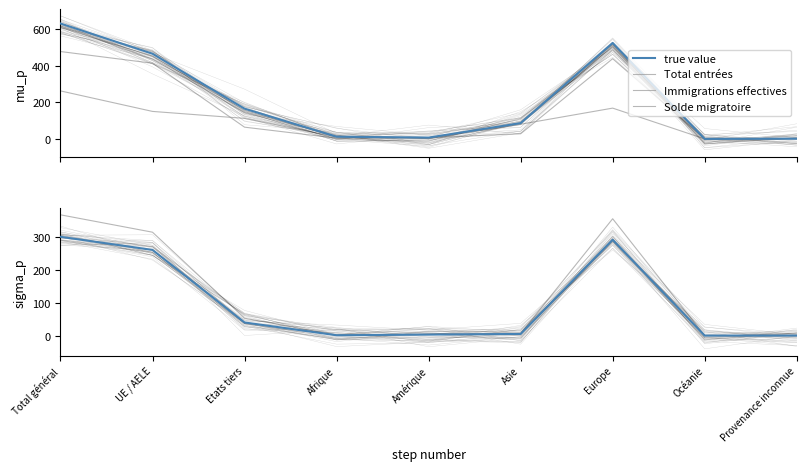

What is the approximate value of Solde migratoire at Amérique?

2